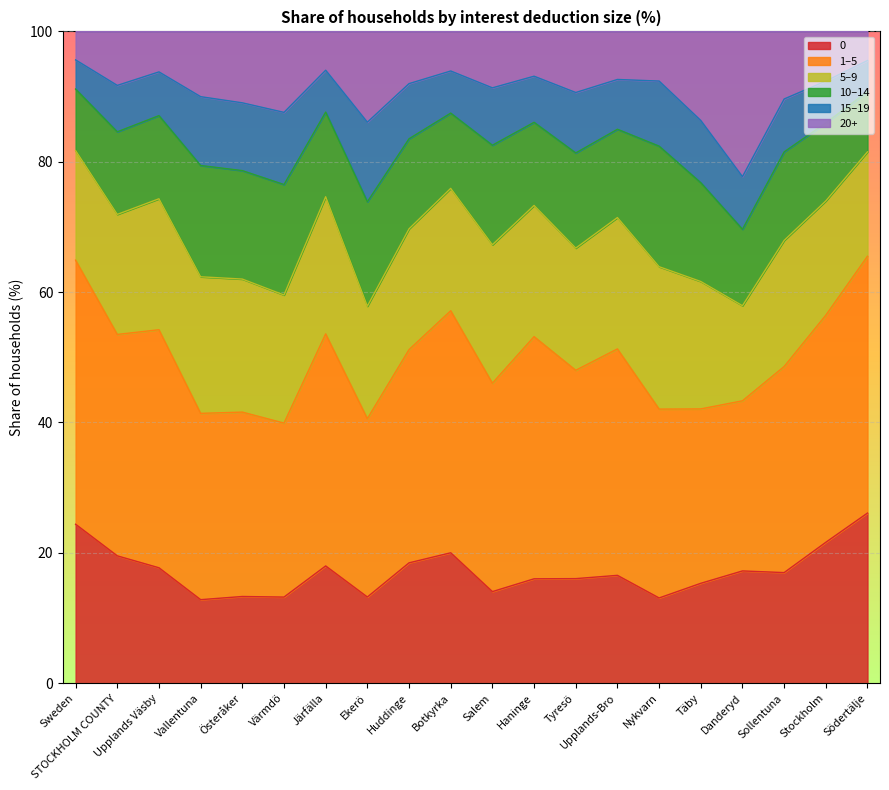

What is the total value across all series at Sollentuna?

100.0